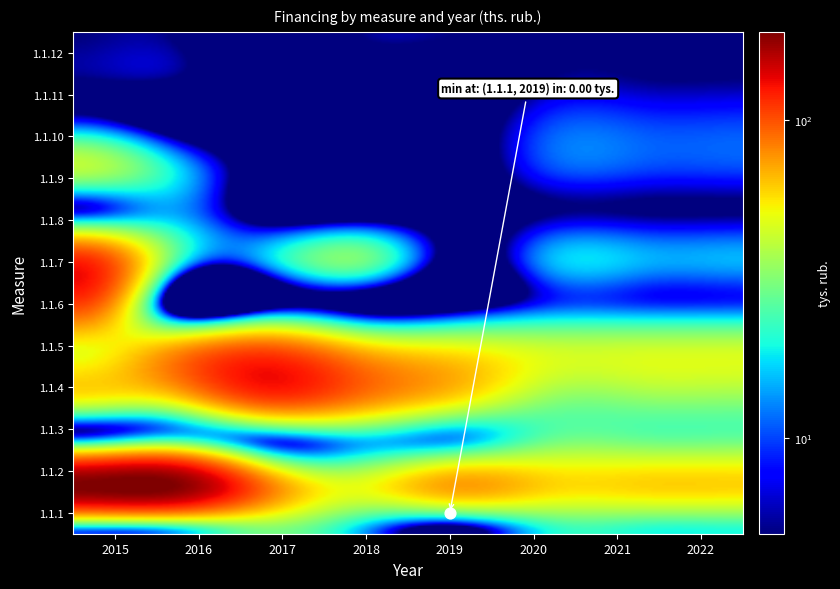

Reading left to right, list all the values displayed in this chart.

1.1.1: 2015=10.0	2016=13.5	2017=30.0	2018=15.0	2019=0.0	2020=20.0	2021=20.0	2022=20.0
1.1.2: 2015=190.0	2016=190.0	2017=90.0	2018=50.0	2019=73.0	2020=60.0	2021=60.0	2022=60.0
1.1.3: 2015=20.0	2016=30.0	2017=10.0	2018=15.0	2019=15.0	2020=30.0	2021=30.0	2022=30.0
1.1.4: 2015=55.0	2016=60.0	2017=110.7	2018=87.0	2019=60.0	2020=35.0	2021=35.0	2022=35.0
1.1.5: 2015=50.0	2016=75.0	2017=105.0	2018=69.9	2019=55.0	2020=45.0	2021=45.0	2022=45.0
1.1.6: 2015=105.0	2016=0.0	2017=0.0	2018=0.0	2019=0.0	2020=10.0	2021=10.0	2022=10.0
1.1.7: 2015=120.0	2016=30.0	2017=15.0	2018=30.0	2019=0.0	2020=15.0	2021=15.0	2022=15.0
1.1.8: 2015=10.0	2016=15.0	2017=0.0	2018=0.0	2019=0.0	2020=5.0	2021=5.0	2022=5.0
1.1.9: 2015=40.0	2016=20.0	2017=0.0	2018=0.0	2019=0.0	2020=10.0	2021=10.0	2022=10.0
1.1.10: 2015=10.0	2016=0.0	2017=0.0	2018=0.0	2019=0.0	2020=10.0	2021=10.0	2022=10.0
1.1.11: 2015=5.0	2016=5.0	2017=0.0	2018=0.0	2019=0.0	2020=5.0	2021=5.0	2022=5.0
1.1.12: 2015=5.0	2016=5.0	2017=0.0	2018=5.0	2019=5.0	2020=5.0	2021=5.0	2022=5.0